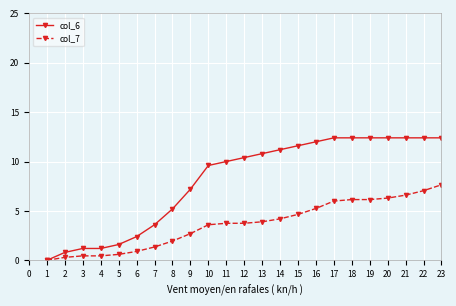

What is the maximum value for col_6?

24.4